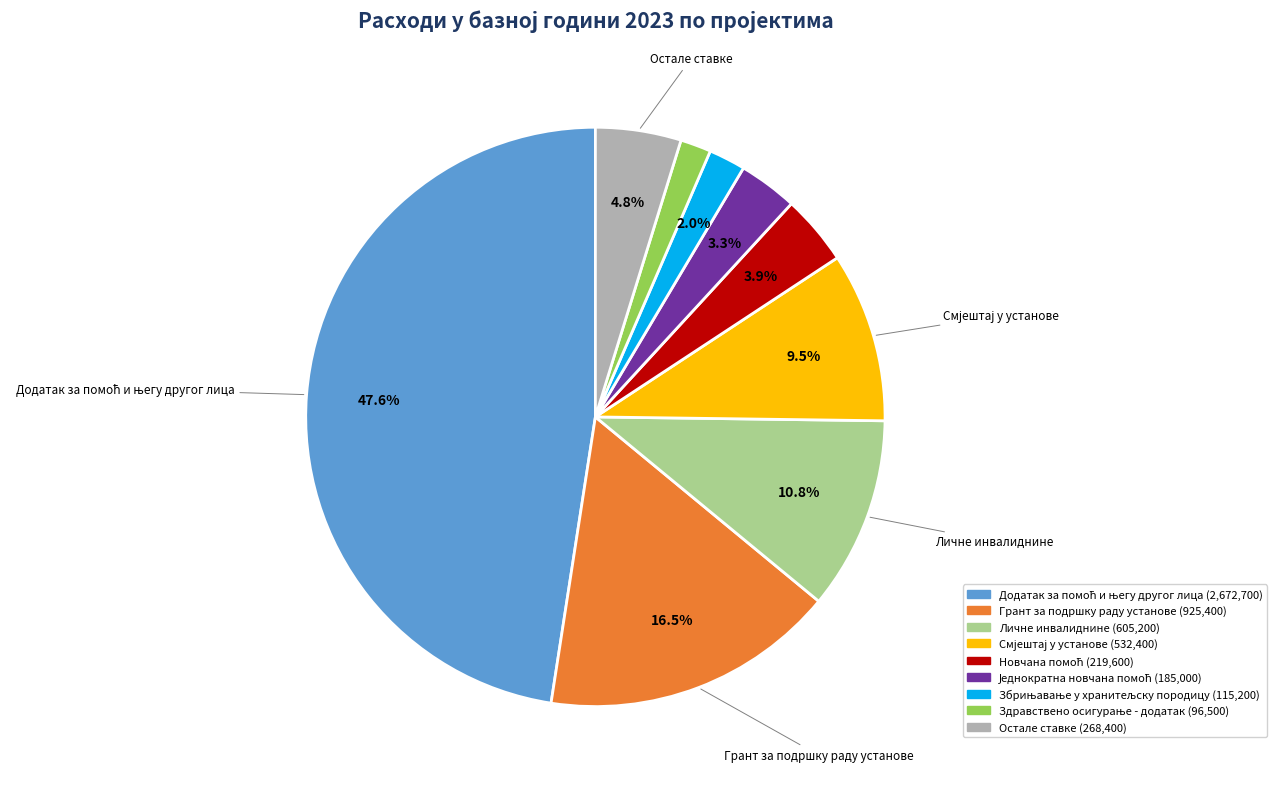

Count the number of slices in the pie.

9